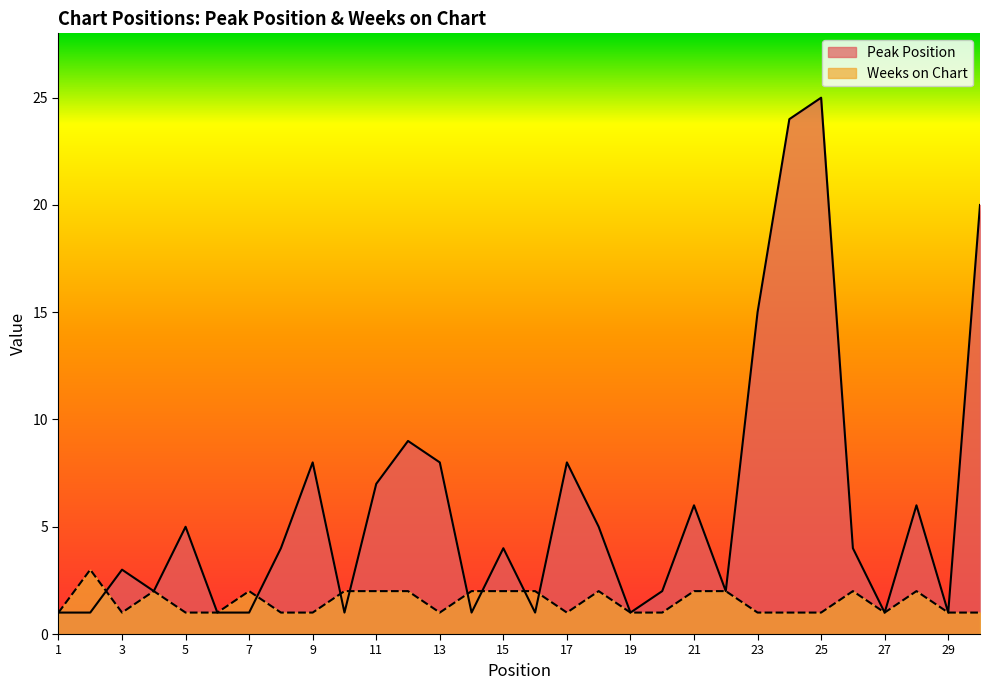

Is it true that Weeks on Chart equals 2 at 11?

True